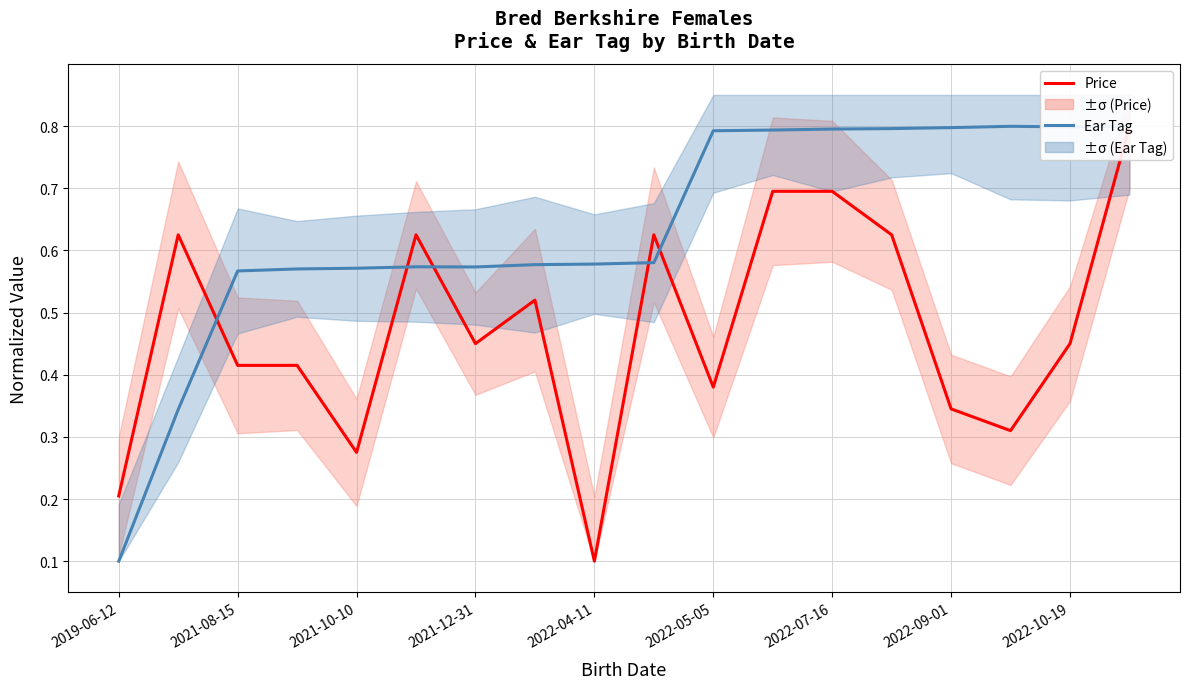

Rank the series by their maximum value, from lowest to highest.

Price, Ear Tag